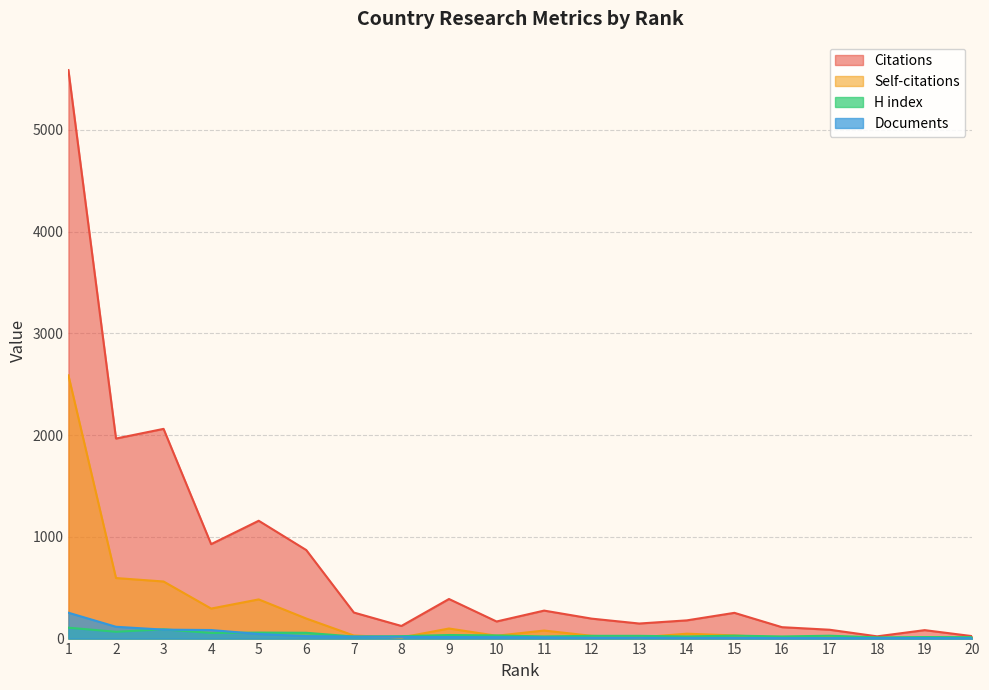

Which series has the widest spread of values?

Citations